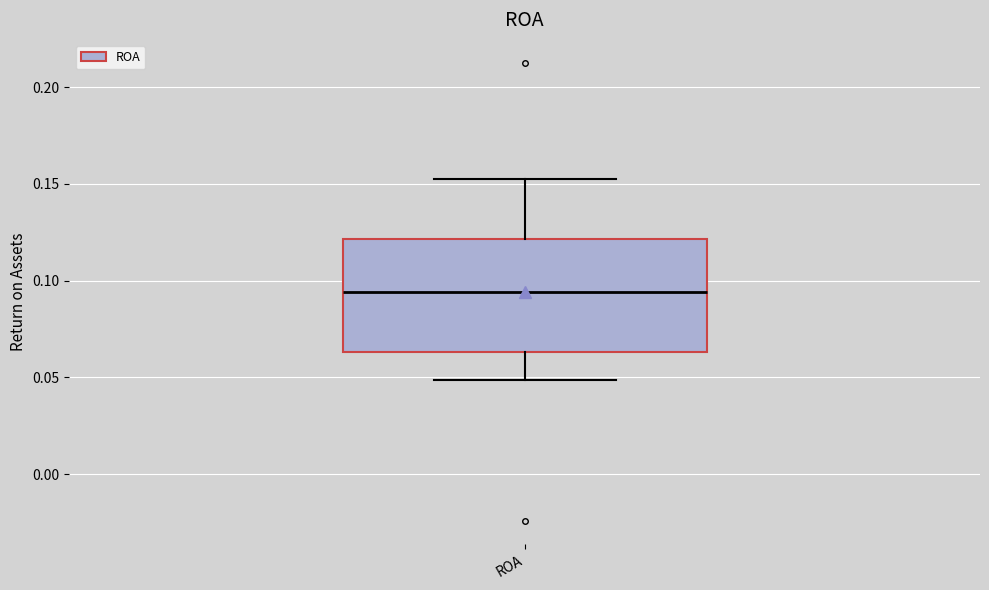

Read this box plot against the y-axis: the position of the median line, the range covered by the box, and the ends of both whiskers. The values are not printed on the chart, so give them approximately, as read against the axis.

median 0.095, box 0.065 to 0.120, whiskers 0.050 to 0.155